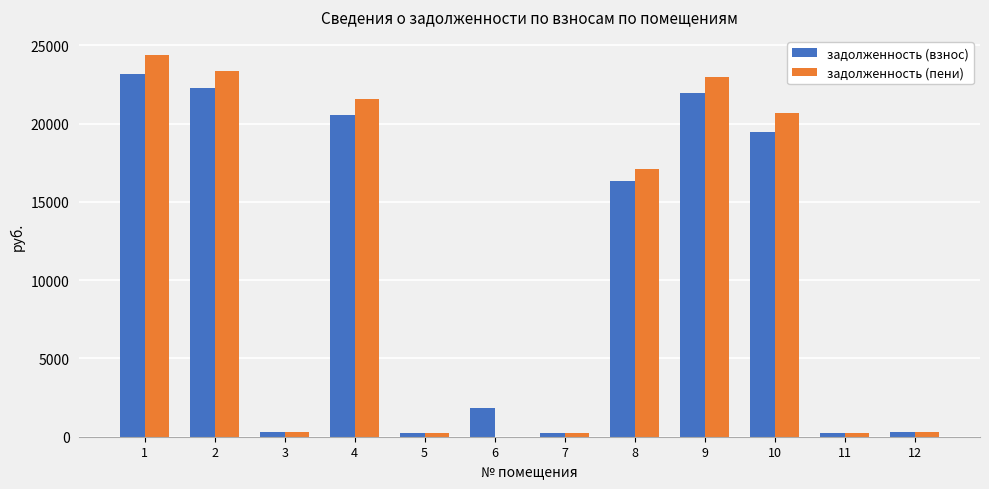

What is the highest value of the задолженность (пени) series?

24389.8